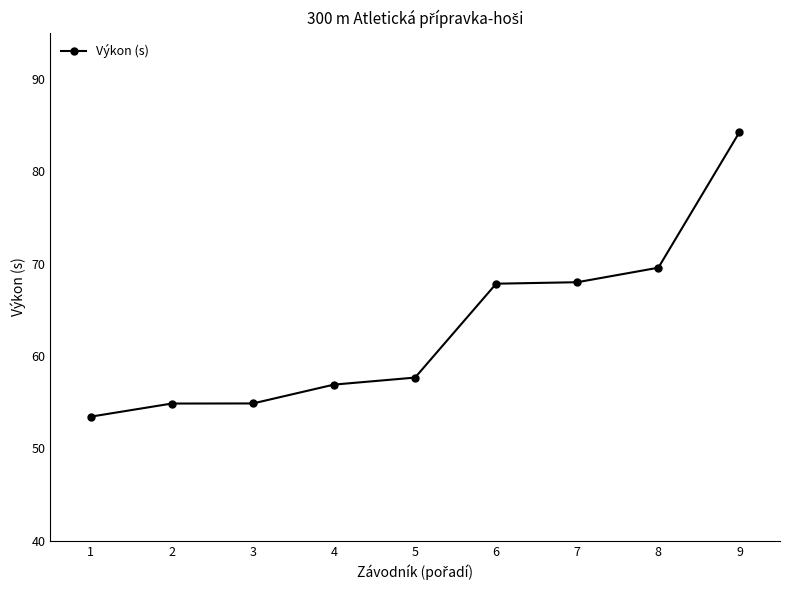

Is this an area chart (filled region under the line)?

No